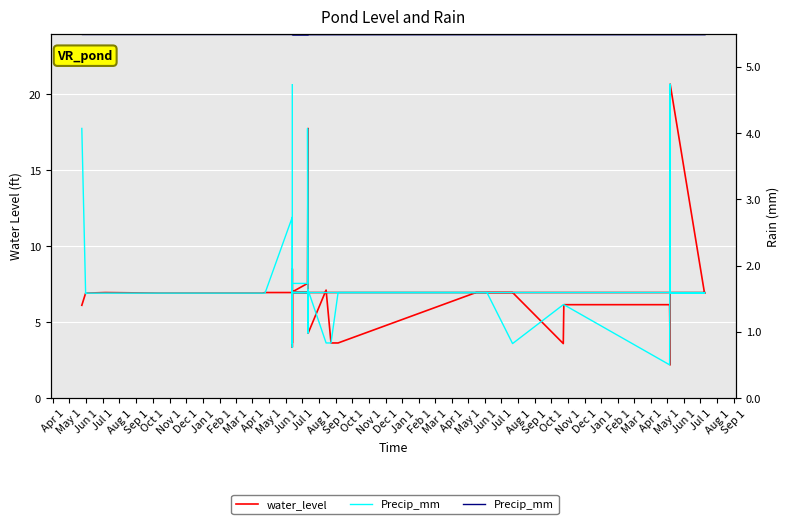

Reading left to right, transcribe all the data shown in this chart.

water_level: 6.1	6.9	6.9	7.0	6.9	6.9	6.9	7.0	7.0	7.0	7.0	7.6	7.6	17.8	4.3	7.1	3.6	3.6	7.0	7.0	7.0	3.6	6.2	6.2	2.2	20.7	6.9	6.9	7.0	7.0	7.0	7.0	7.0	7.0	7.0	7.0	3.4	8.5	3.6	7.0
Precip_mm: 5.5	5.5	5.5	5.5	5.5	5.5	5.5	5.5	5.5	5.5	5.5	5.5	5.5	5.5	5.5	5.5	5.5	5.5	5.5	5.5	5.5	5.5	5.5	5.5	5.5	5.5	5.5	5.5	5.5	5.5	5.5	5.5	5.5	5.5	5.5	5.5	5.5	5.5	5.5	5.5